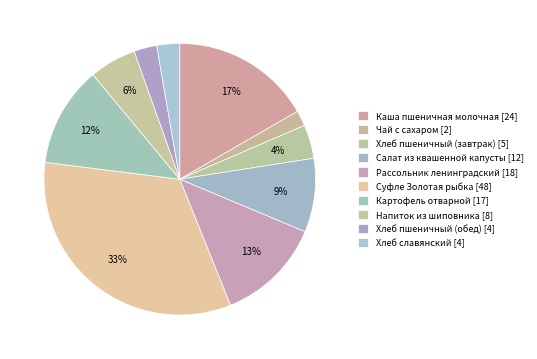

What percentage is NOT represented by Хлеб пшеничный (завтрак)?

96.0%